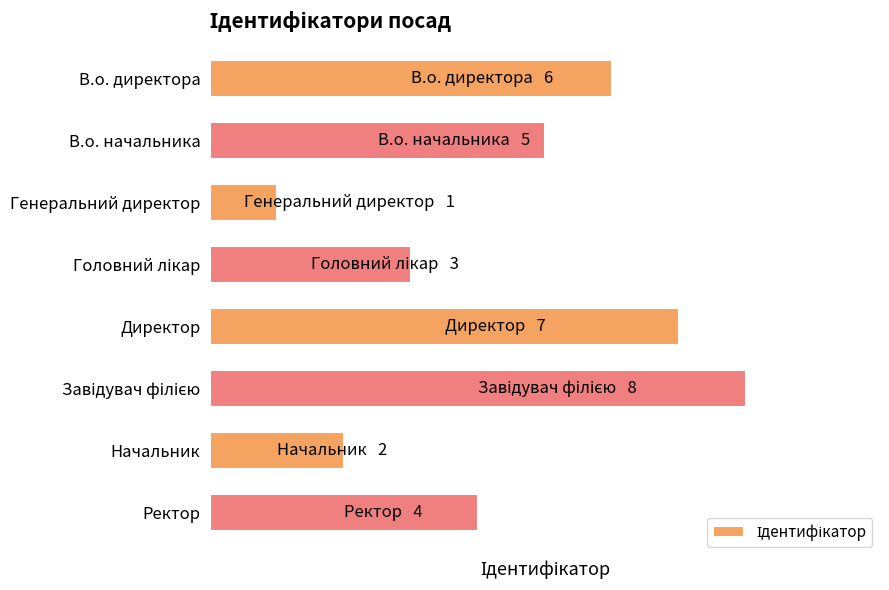

Does the chart contain any negative values?

No